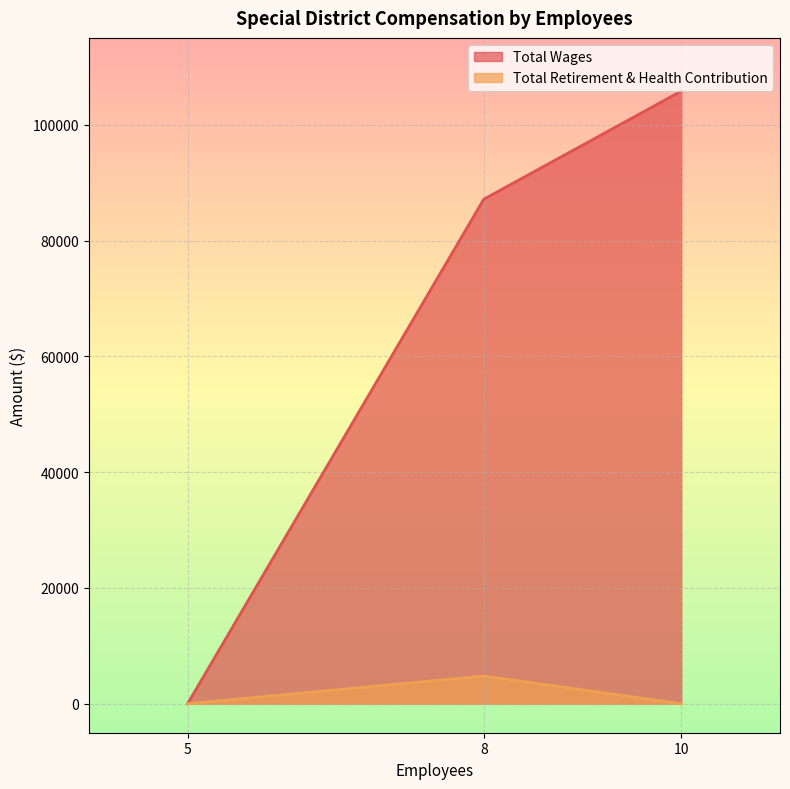

Is it true that the value at 5 is 0?

True